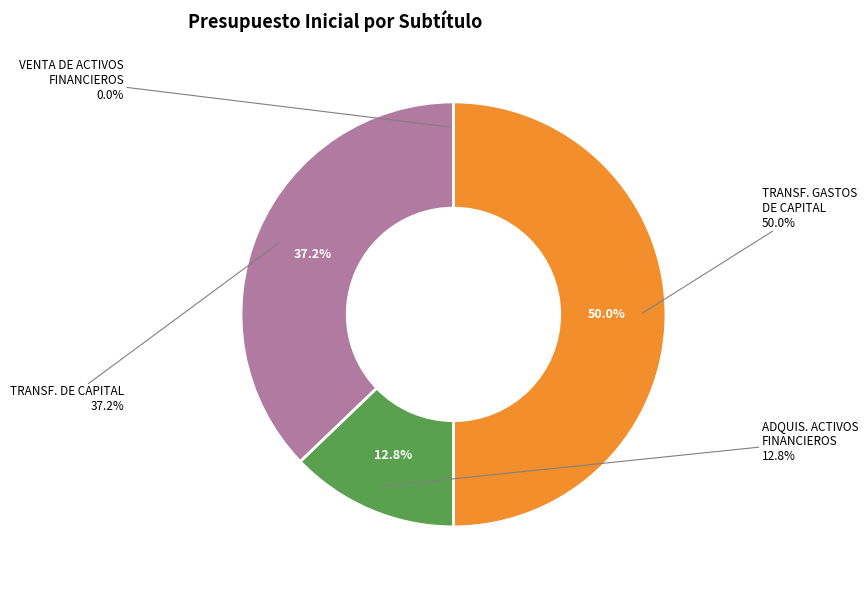

Does TRANSFERENCIAS PARA GASTOS DE CAPITAL represent more than half of the total?

No